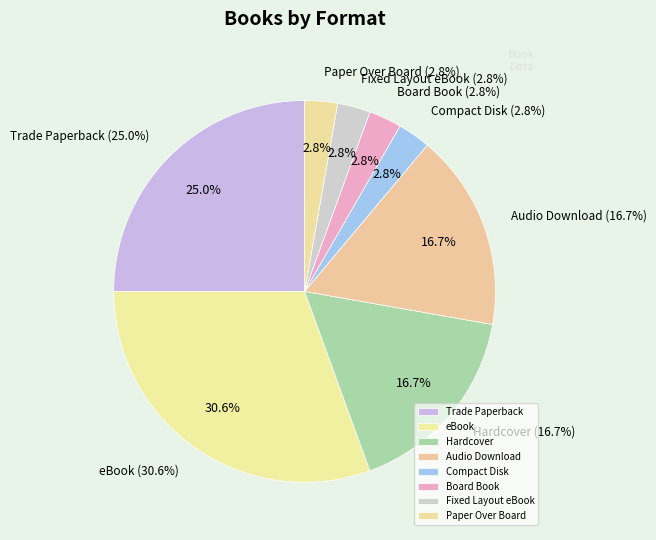

True or false: Compact Disk accounts for 9% of the total.

False